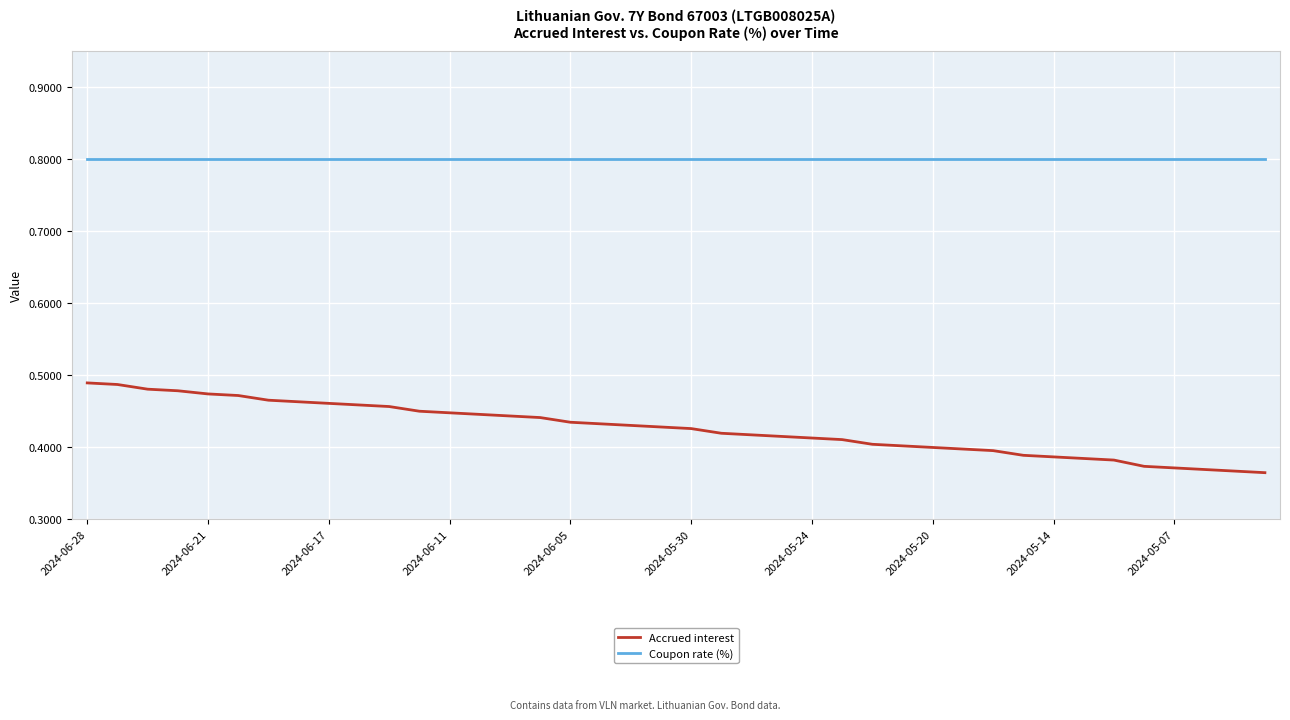

Rank the series by their average value, from lowest to highest.

Accrued interest, Coupon rate (%)